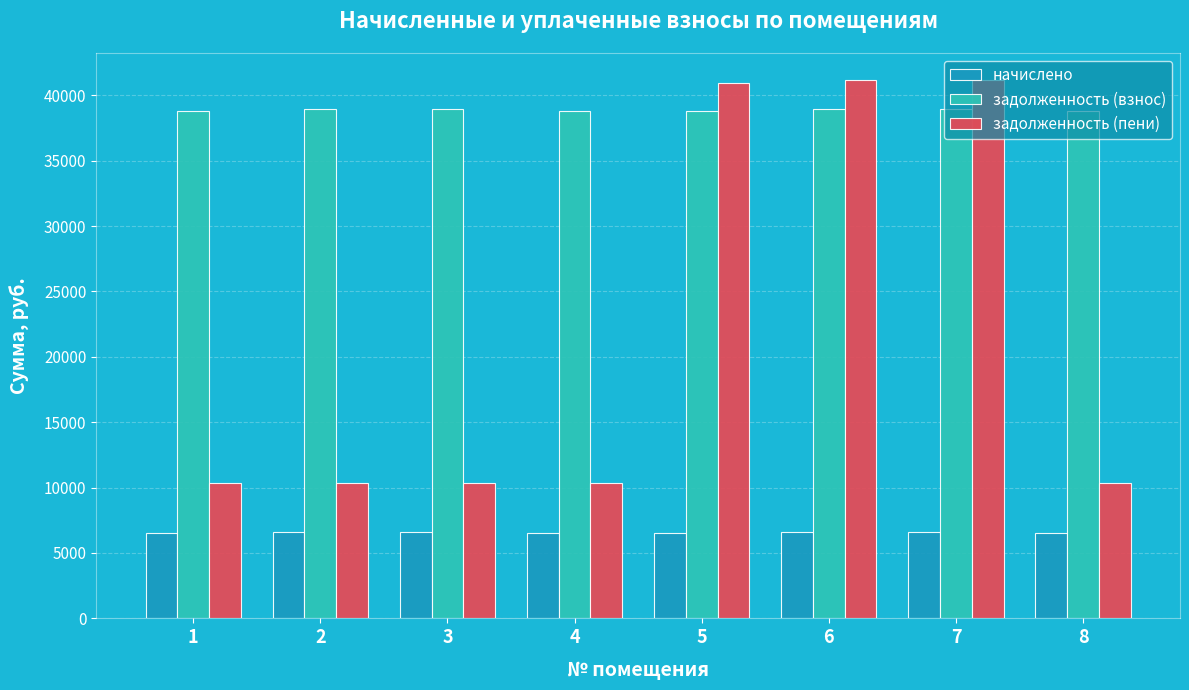

What is the sum of all задолженность (взнос) values?

310989.1